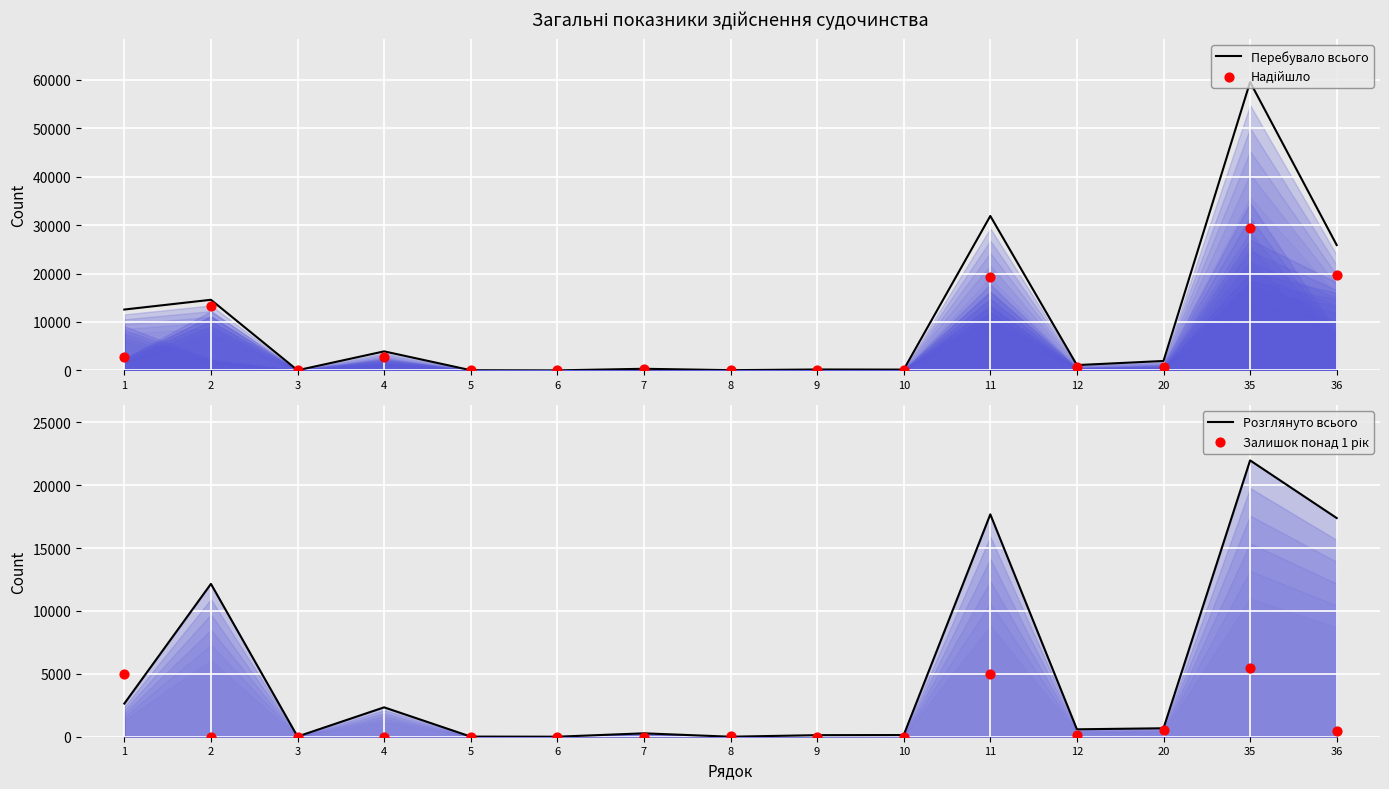

At how many categories does at least one series exceed 58819?

1